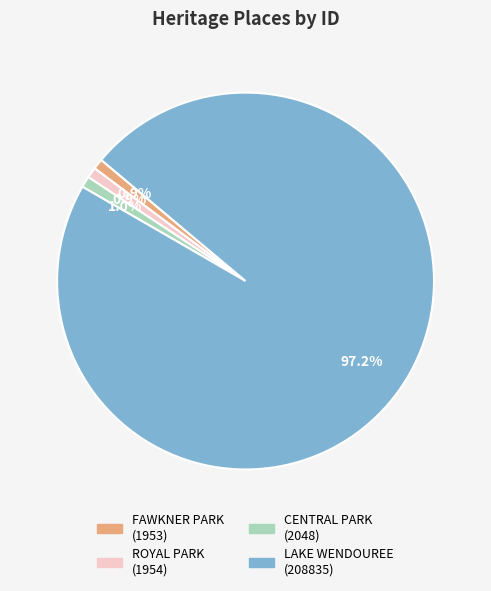

Which slice is the largest?

LAKE WENDOUREE